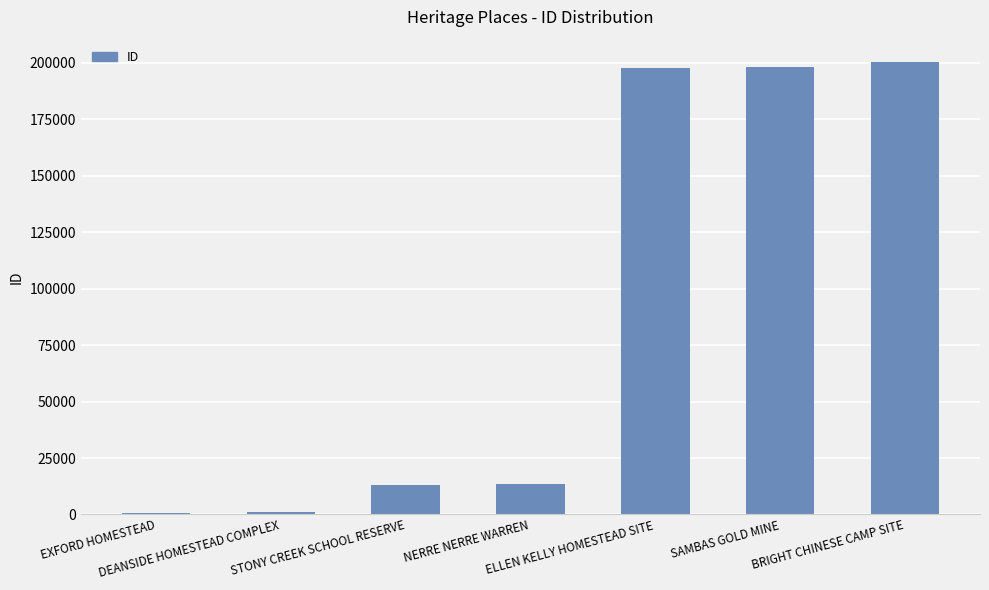

What is the difference between the second highest and second lowest values?

197053